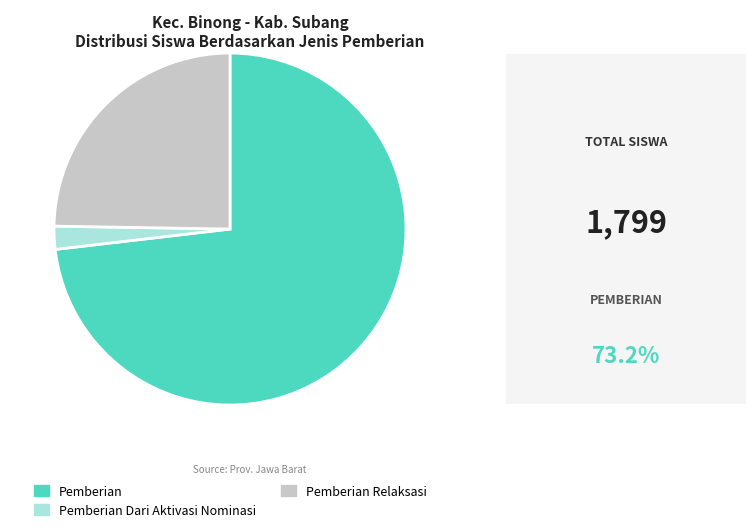

Is the sum of Pemberian Dari Aktivasi Nominasi and Pemberian Relaksasi greater than half?

No